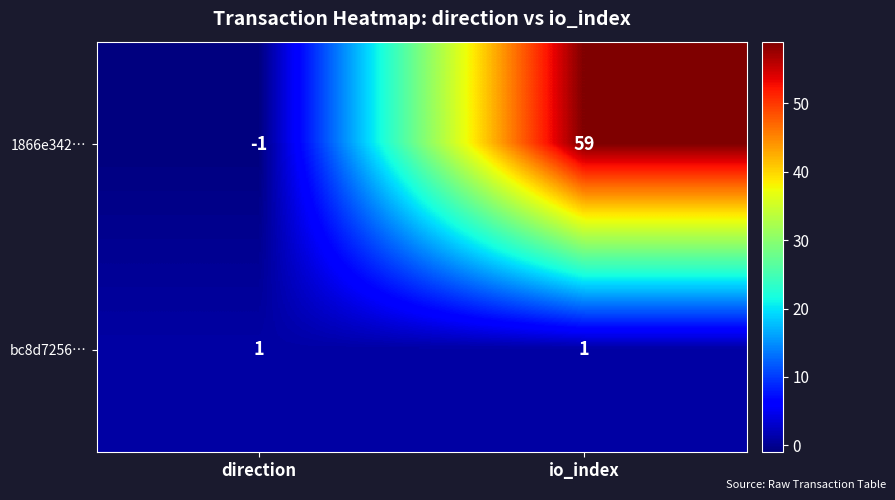

Reading left to right, transcribe all the data shown in this chart.

1866e342…: direction=-1	io_index=59
bc8d7256…: direction=1	io_index=1